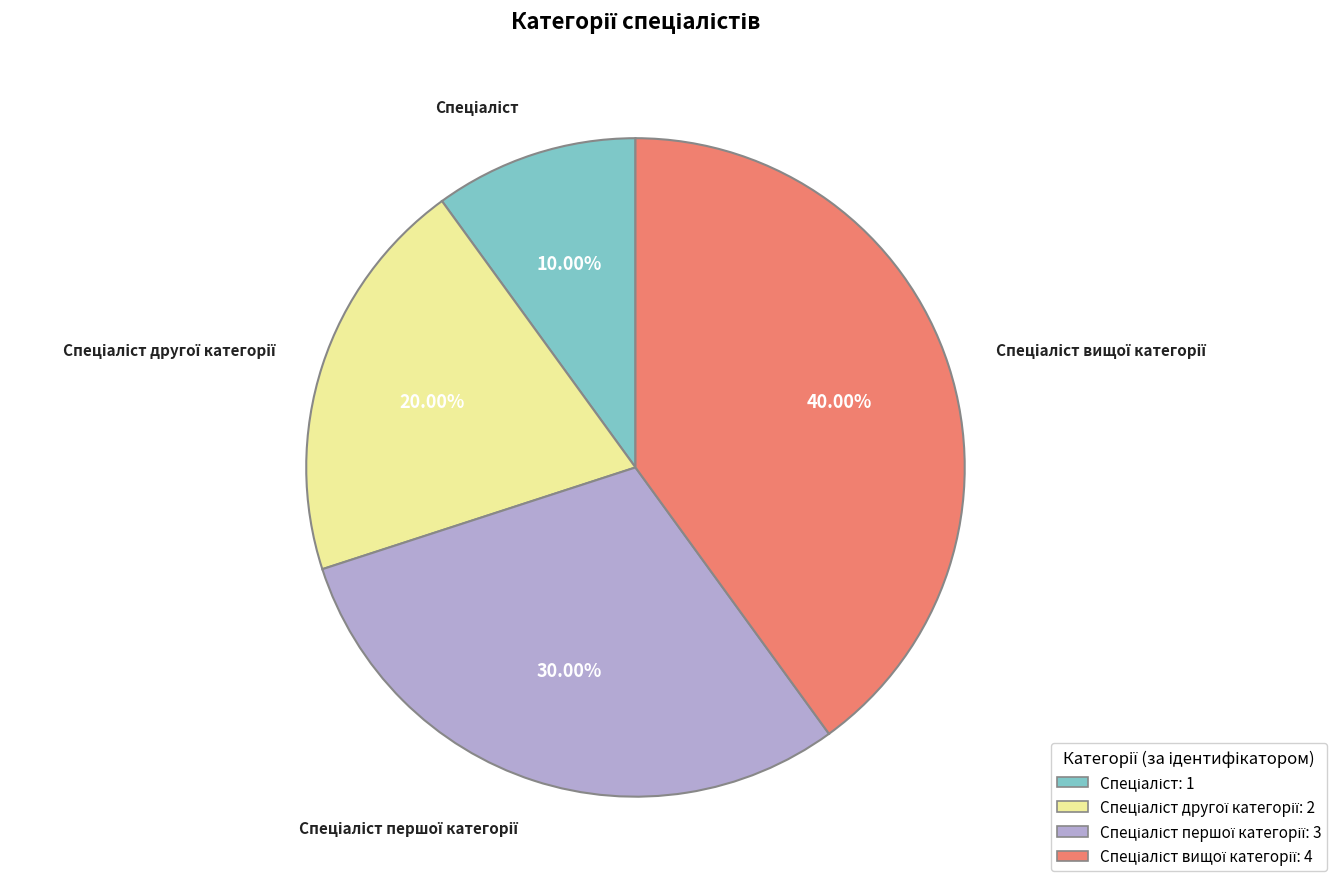

Is there any slice that represents more than half of the pie?

No